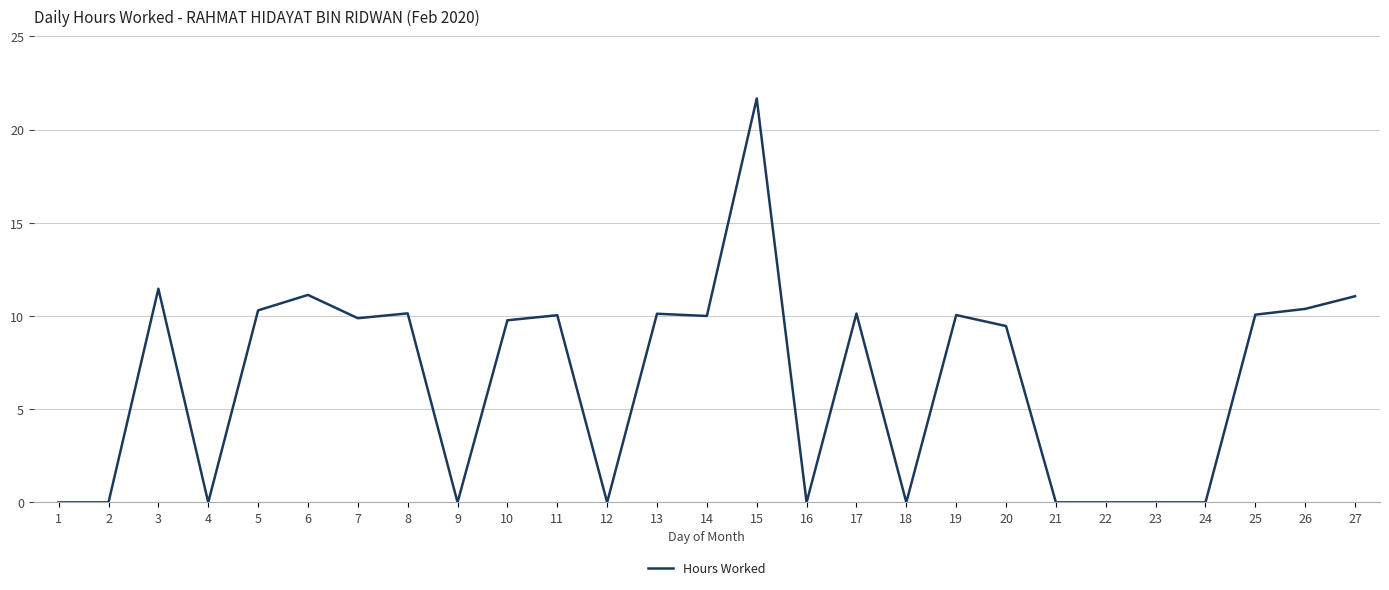

What value does the data have at 7?

9.9